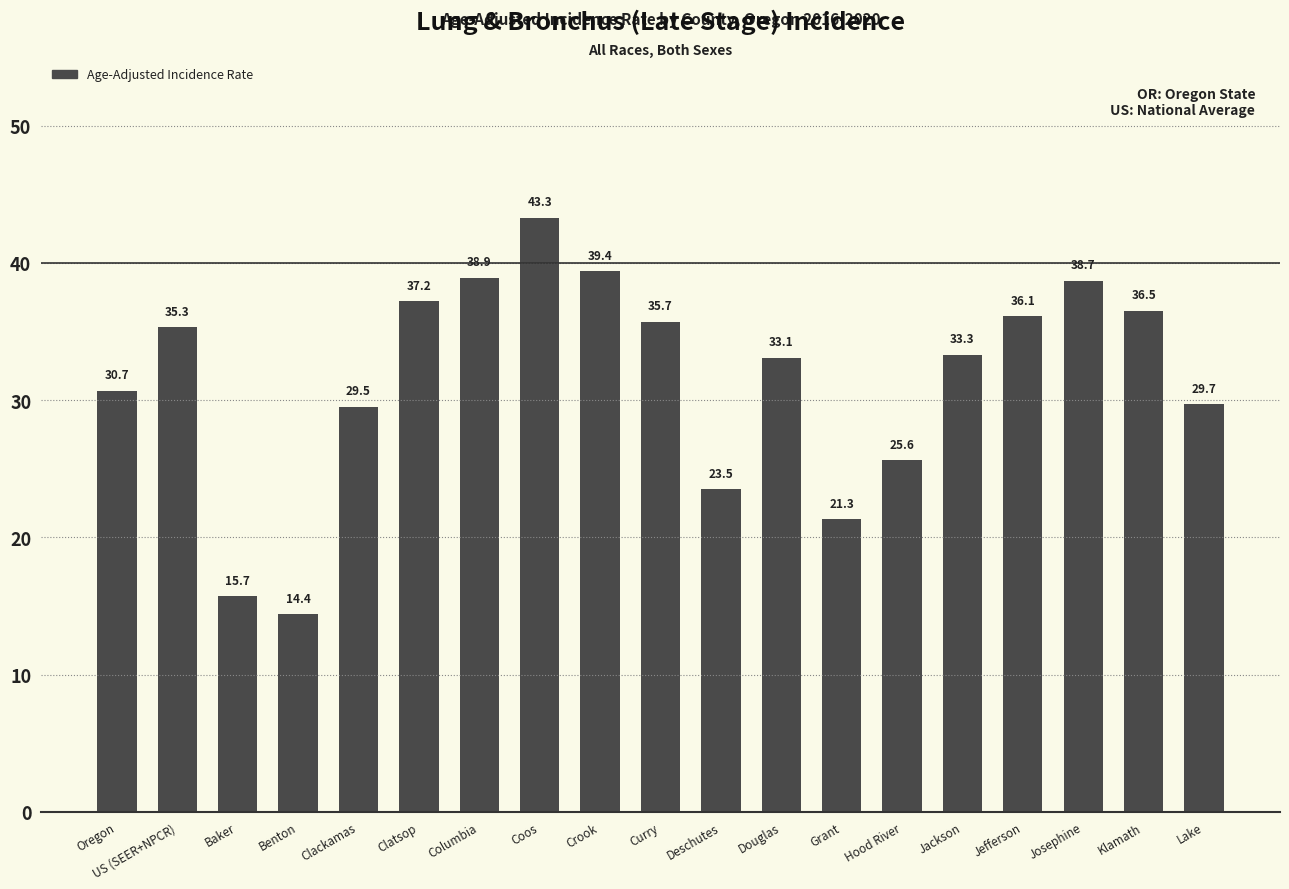

How many distinct data groups are displayed?

1